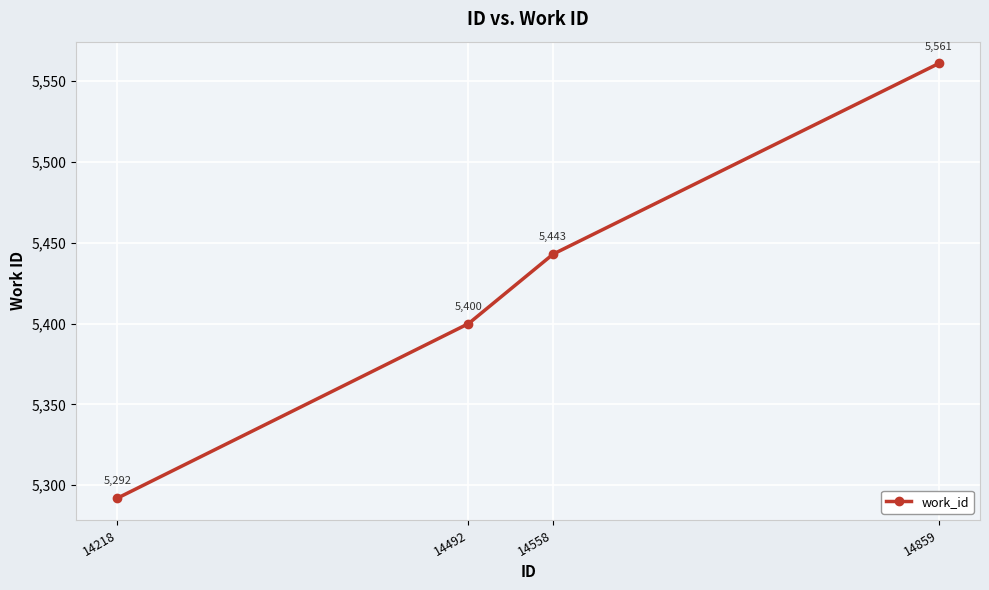

What is the value of the 1st point from the left?

5292